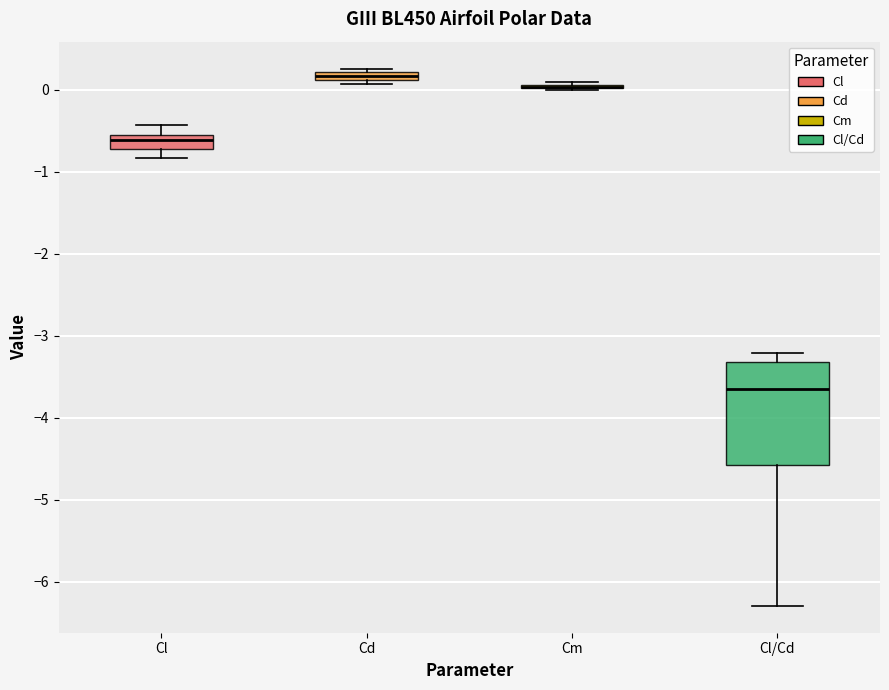

Comparing the boxes themselves (not the whiskers), which one is the tallest?

Cl/Cd